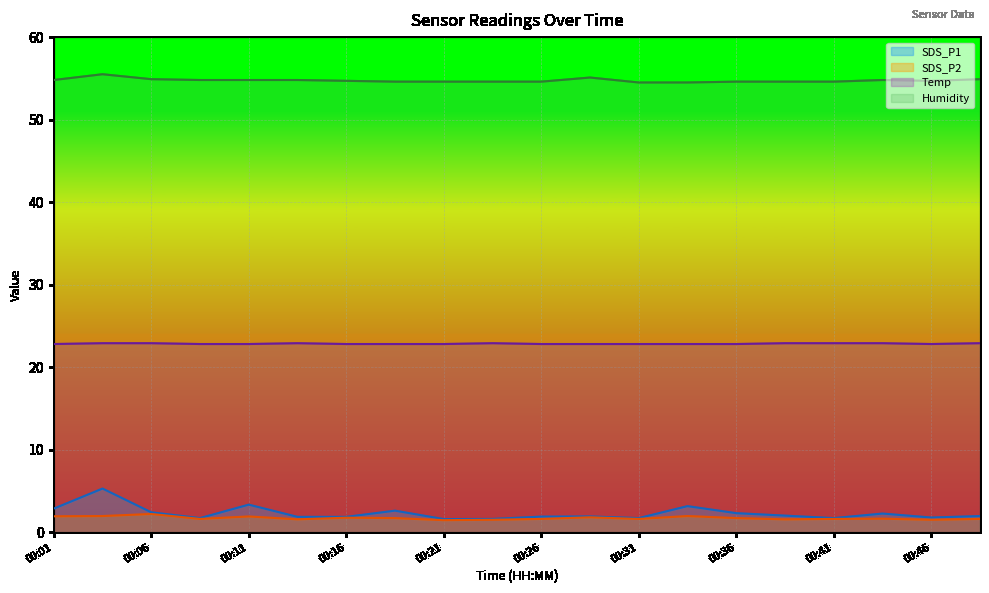

Rank the series at 00:38 from highest to lowest value.

Humidity, Temp, SDS_P1, SDS_P2